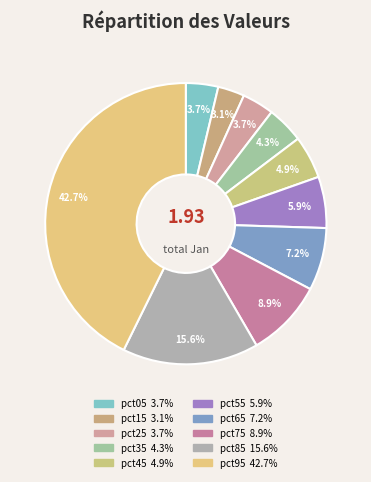

How many slices are in this pie chart?

10